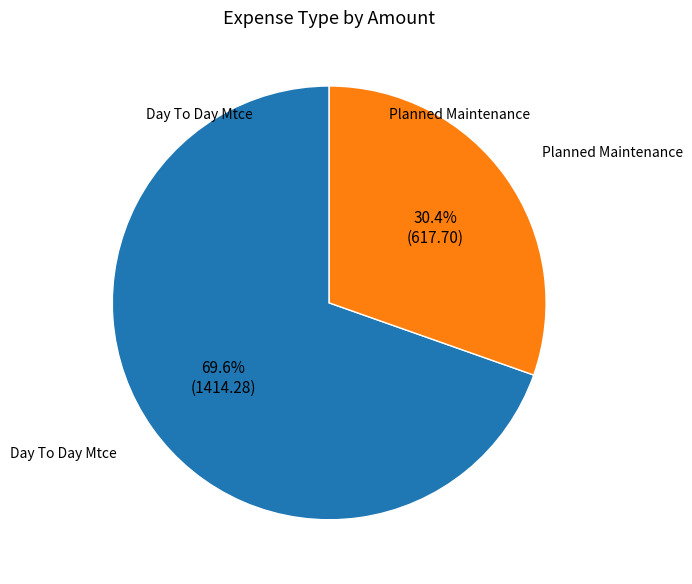

Does any single category account for the majority?

Yes